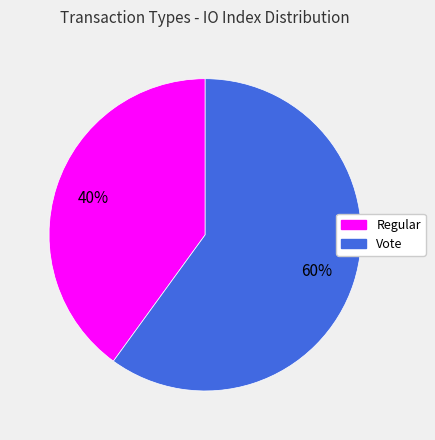

To the nearest percent, what percentage of the pie is Regular?

40%